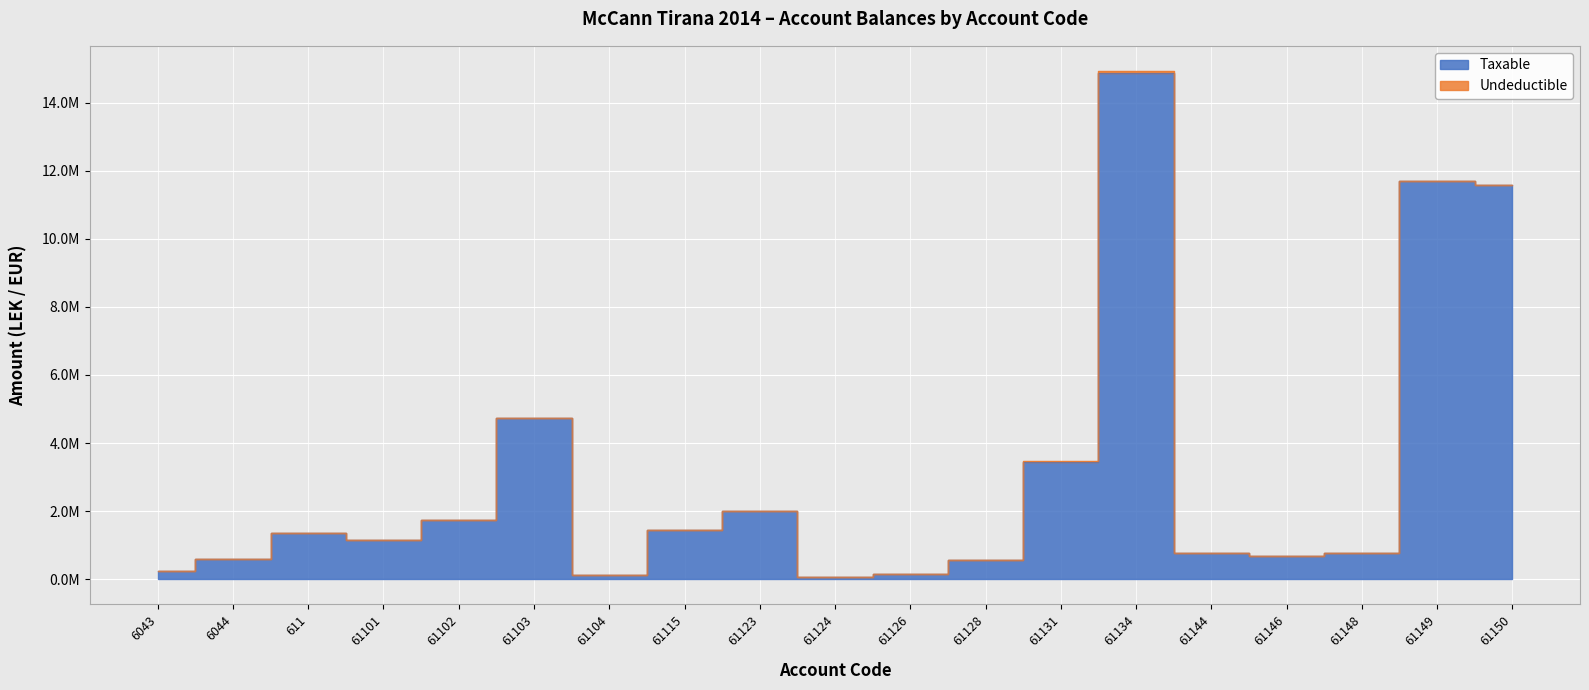

Rank the categories by value from highest to lowest.

61134, 61149, 61150, 61103, 61131, 61123, 61102, 61115, 611, 61101, 61144, 61148, 61146, 6044, 61128, 6043, 61126, 61104, 61124